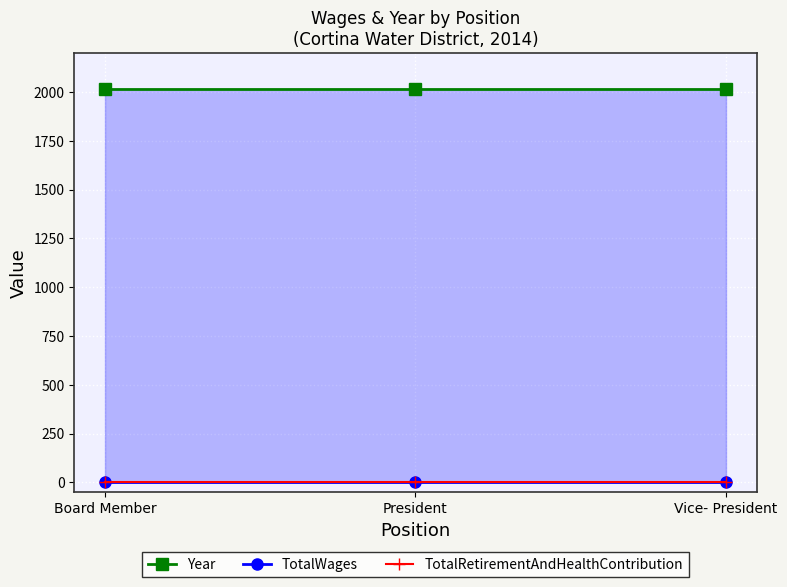

At Vice- President, list the series in order from largest to smallest.

Year, TotalWages, TotalRetirementAndHealthContribution